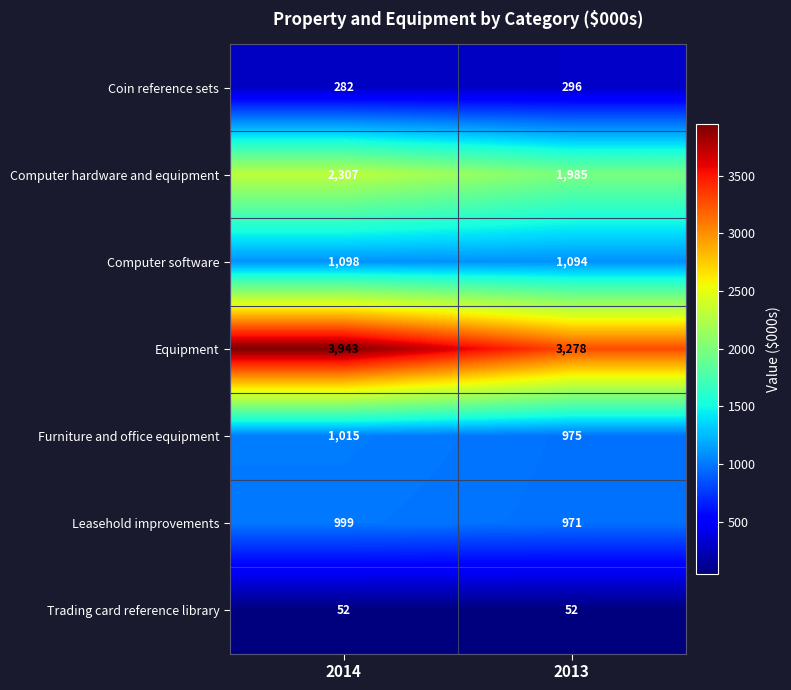

What is the sum of all Trading card reference library values?

104